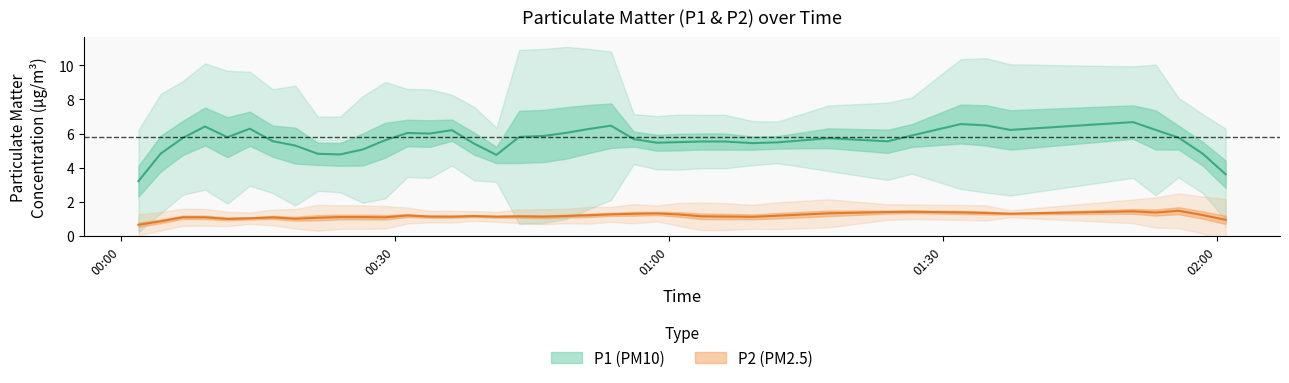

How many interior local peaks does the P2 series have?

13